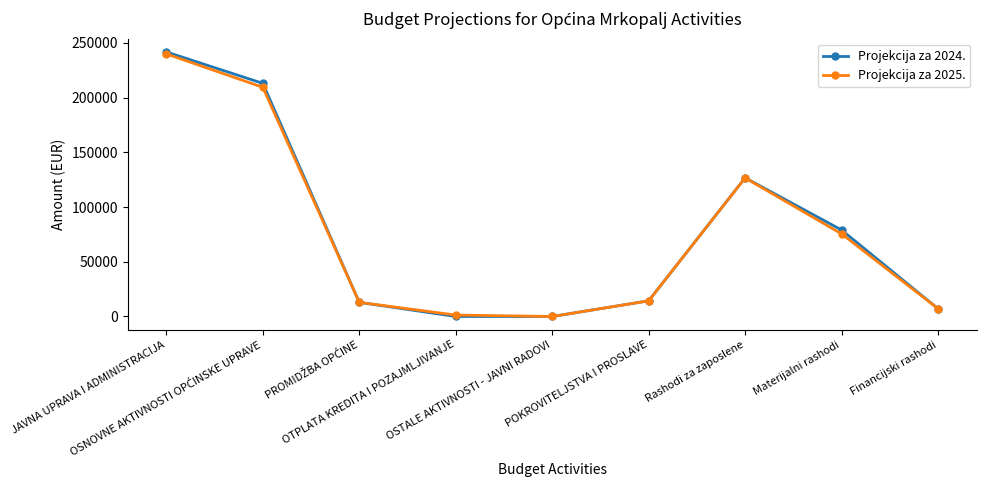

What position from the left is JAVNA UPRAVA I ADMINISTRACIJA?

1